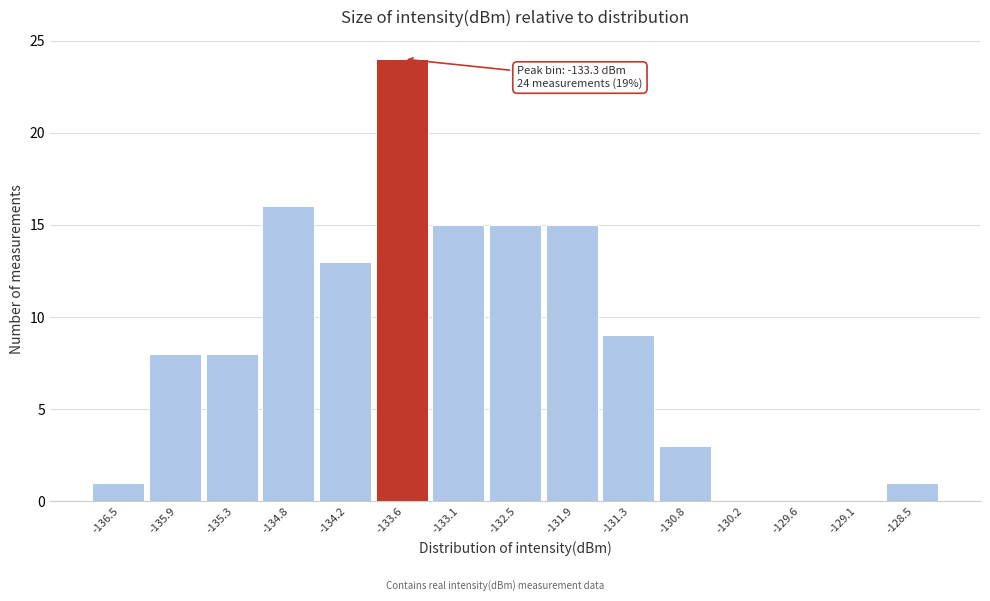

Reading left to right, list all the values displayed in this chart.

-136.5=1	-135.9=8	-135.3=8	-134.8=16	-134.2=13	-133.6=24	-133.1=15	-132.5=15	-131.9=15	-131.3=9	-130.8=3	-130.2=0	-129.6=0	-129.1=0	-128.5=1